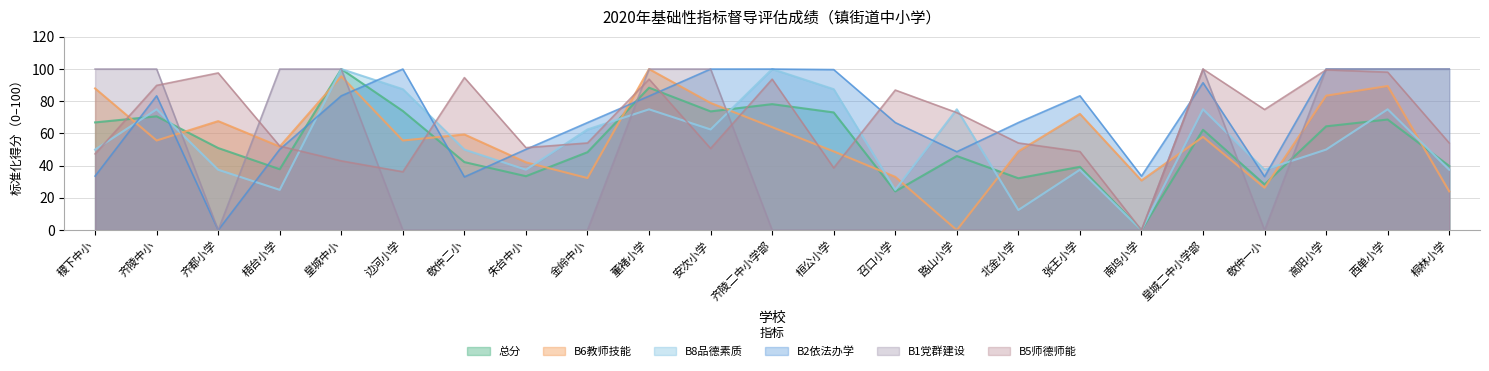

How many lines are shown in the chart?

6